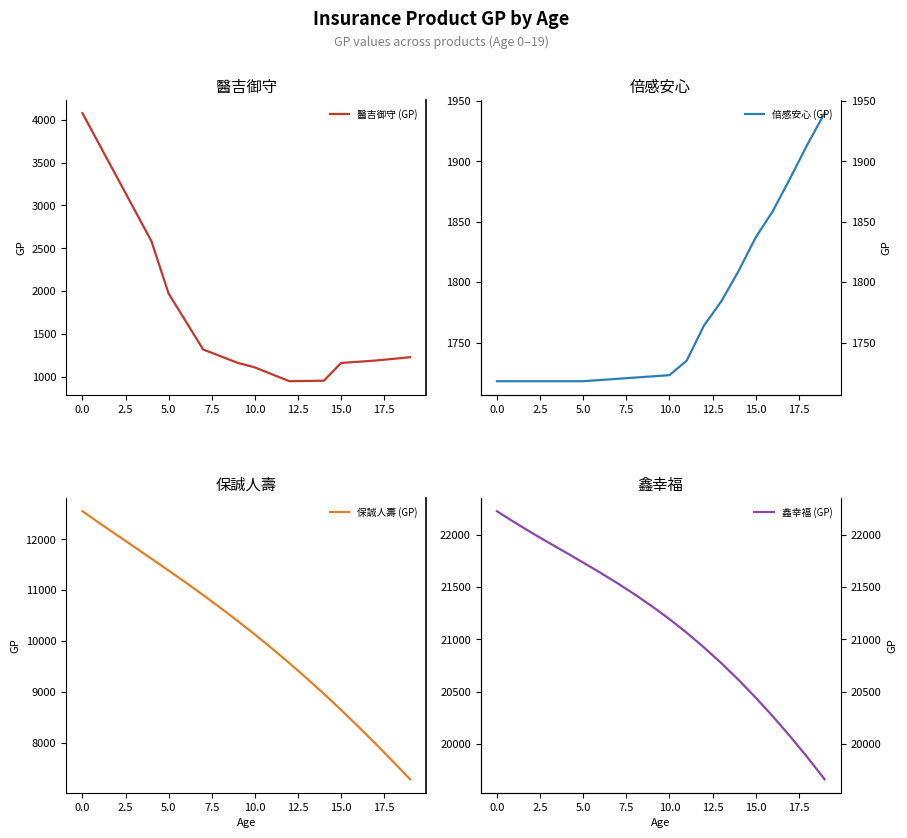

At which label is 鑫幸福 (GP) closest to 20944?

12